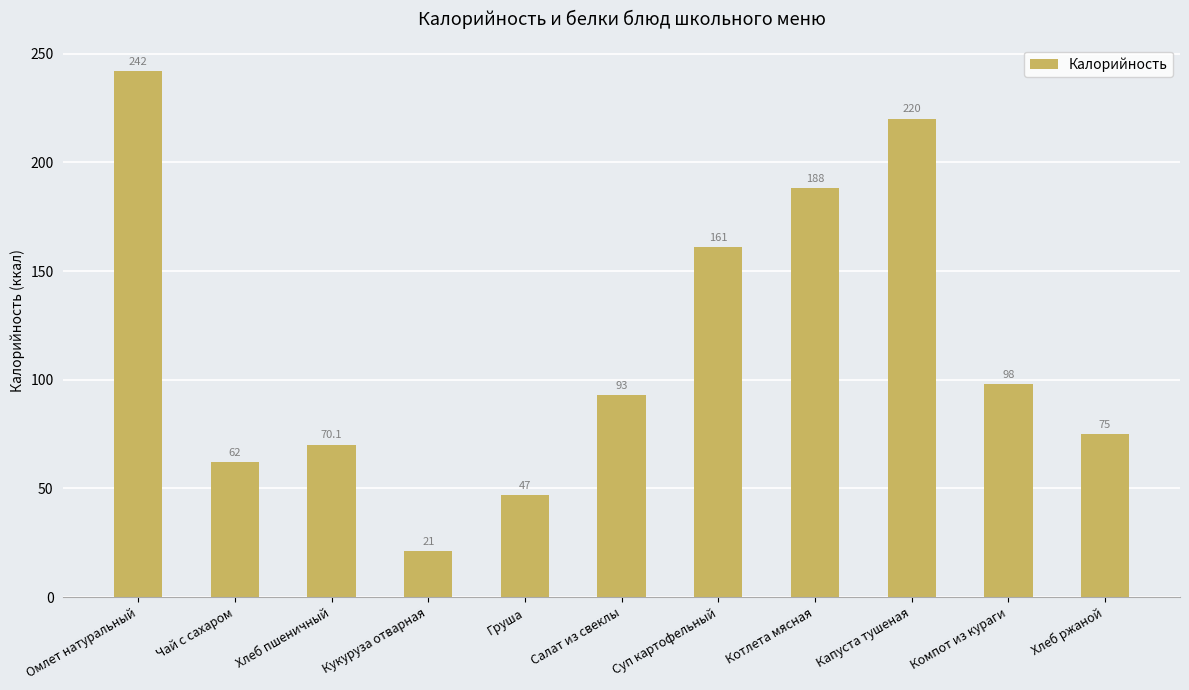

At which label is the value closest to 131?

Суп картофельный